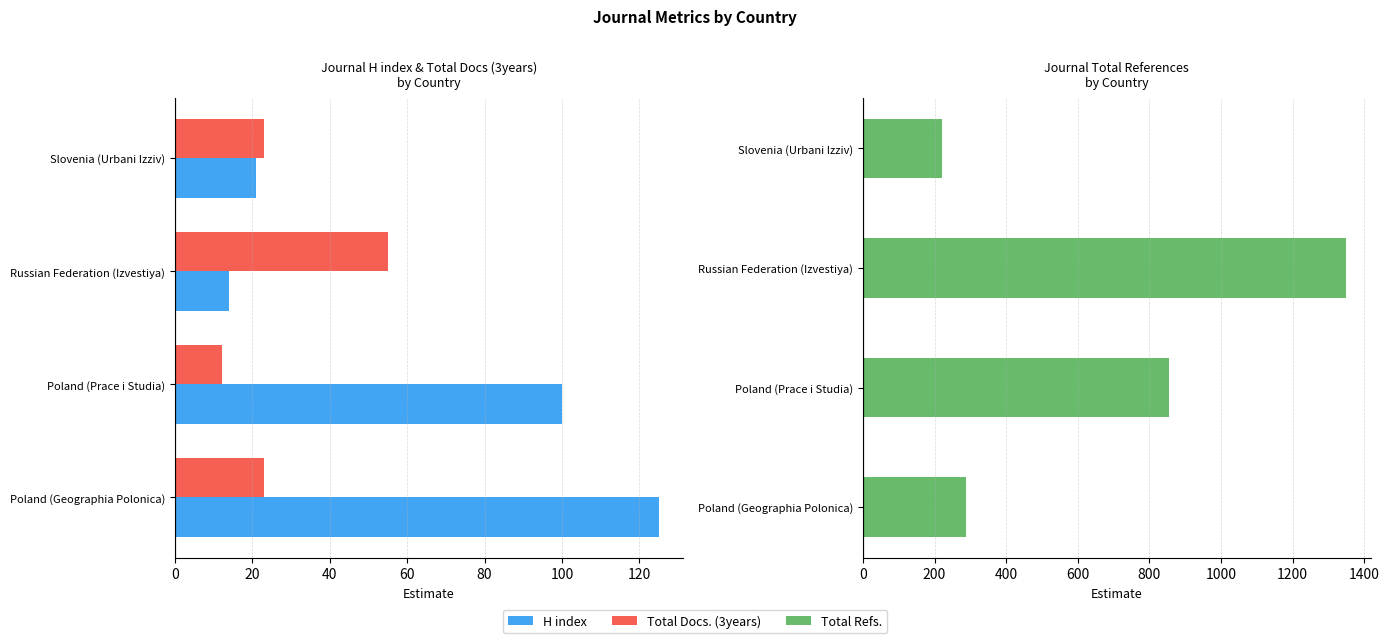

At Poland (Prace i Studia), list the series in order from smallest to largest.

Total Docs. (3years), H index, Total Refs.